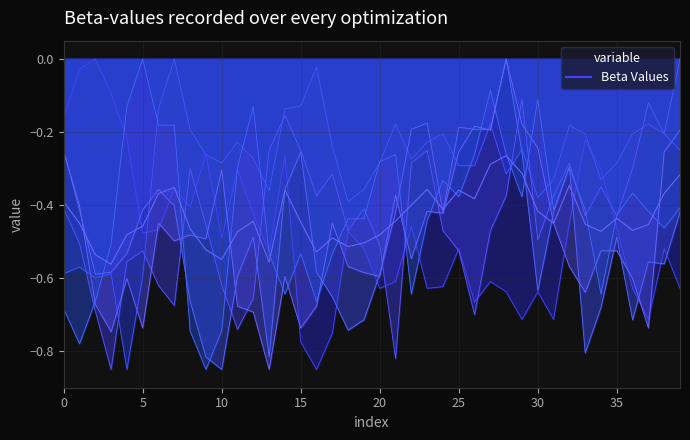

Is the value of 4.706 at 12 greater than the value of 5.592 at 37?

No